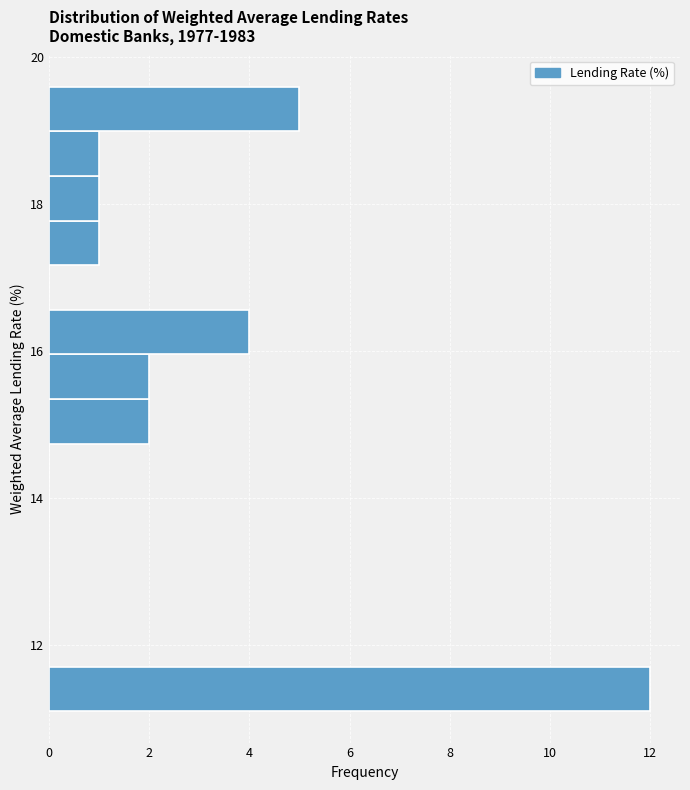

Around what value on the y-axis is the longest bar? Give the approximate position of its centre, as read against the axis.

11.4